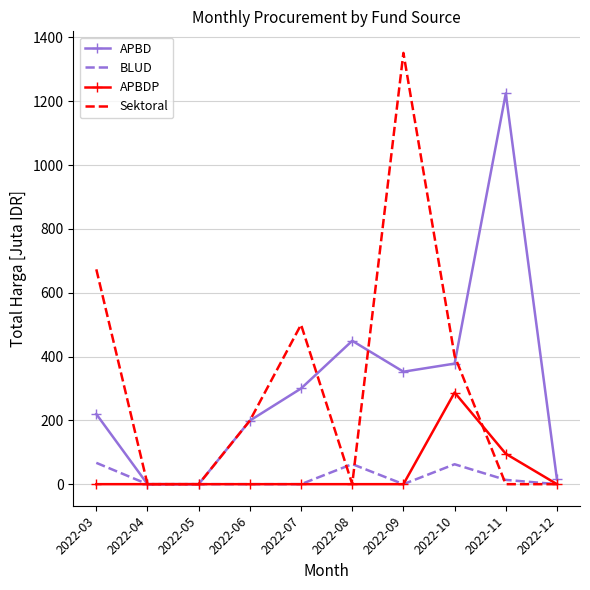

List the series in order of their peak value, highest first.

Sektoral, APBD, APBDP, BLUD